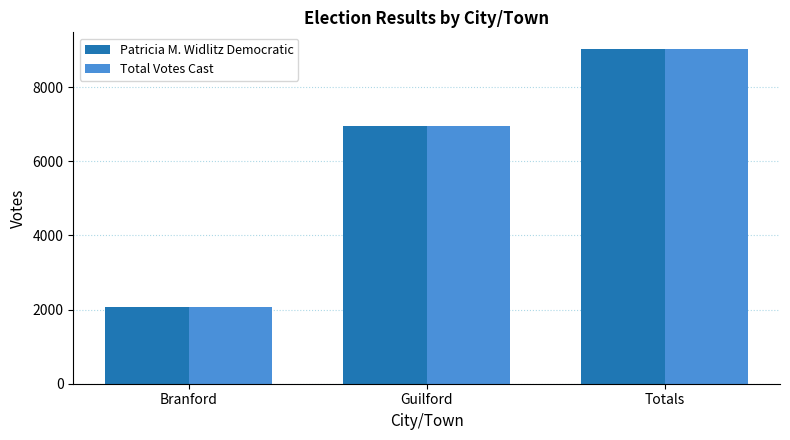

True or false: Total Votes Cast has a value of 2081 at Branford.

True